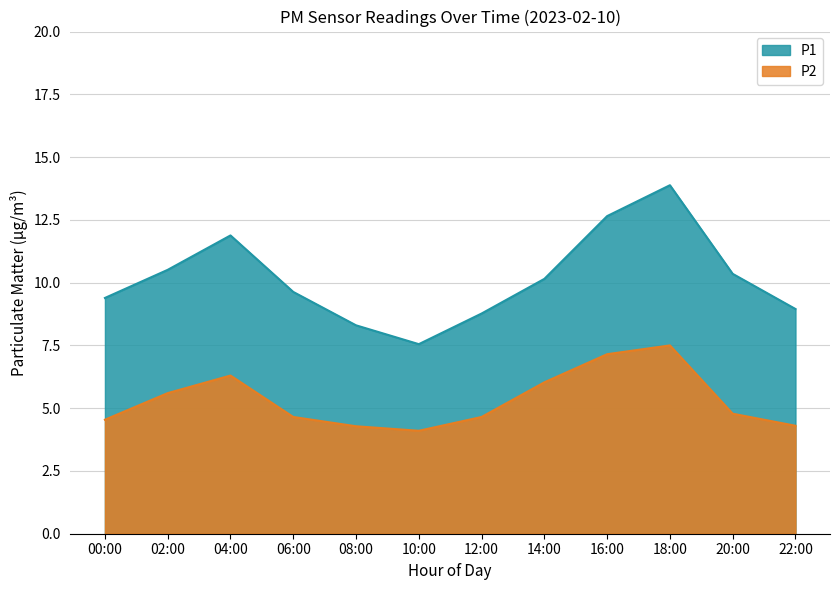

Between 04:00 and 10:00, which series saw the biggest shift?

P1